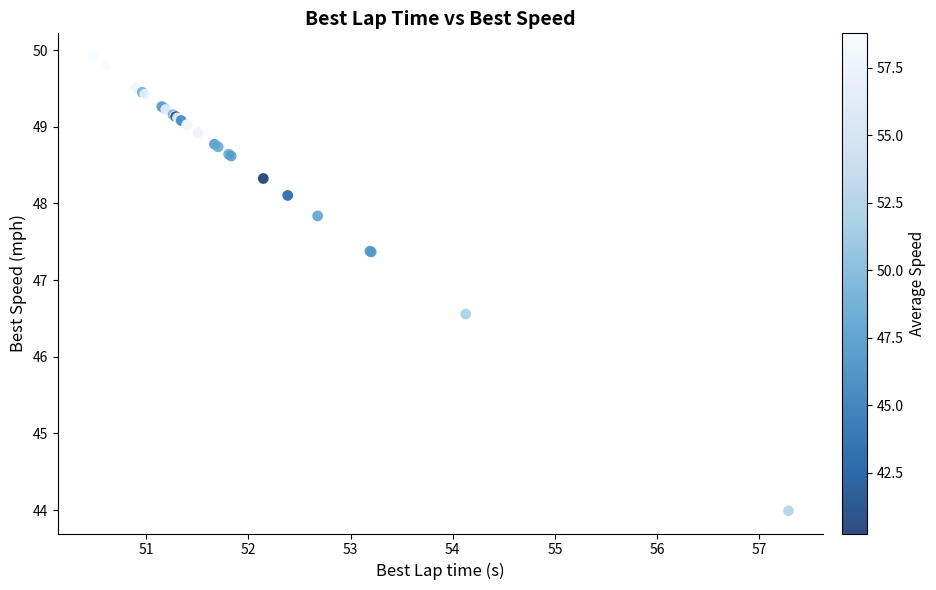

What Y value in the scatter plot is closest to 46?

46.6